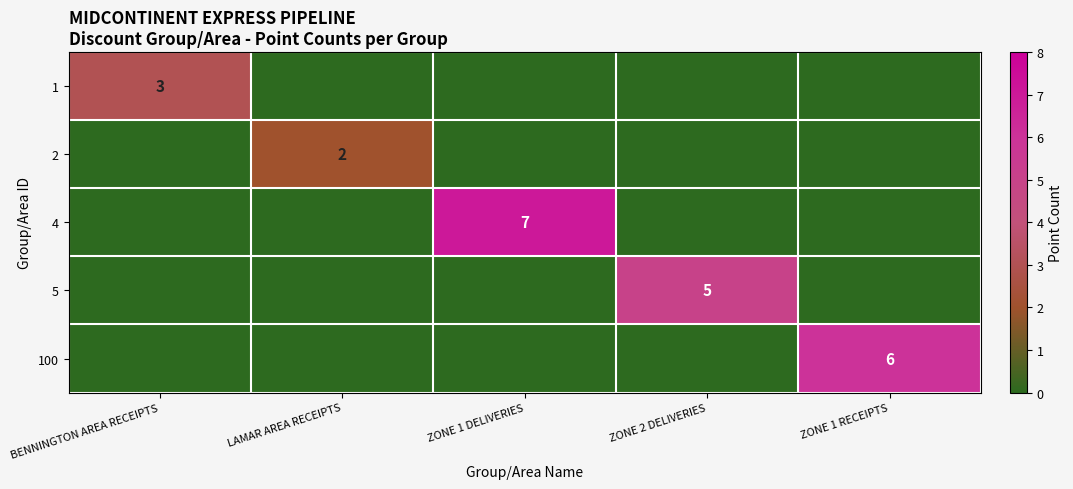

At which category does the chart reach its minimum across all series?

LAMAR AREA RECEIPTS